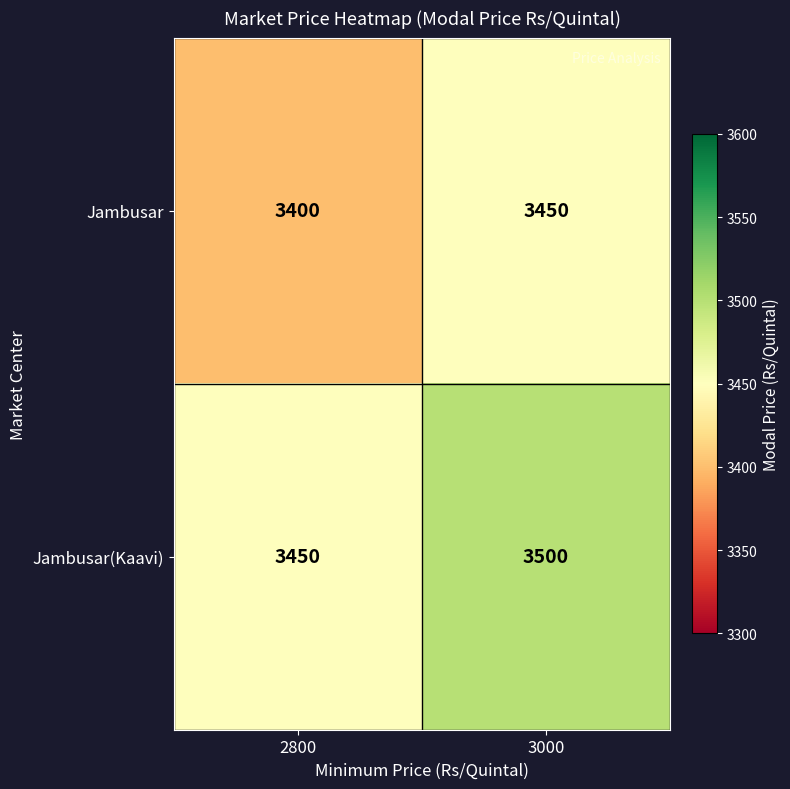

The Jambusar(Kaavi) series shows 3450 at 2800. True or false?

True